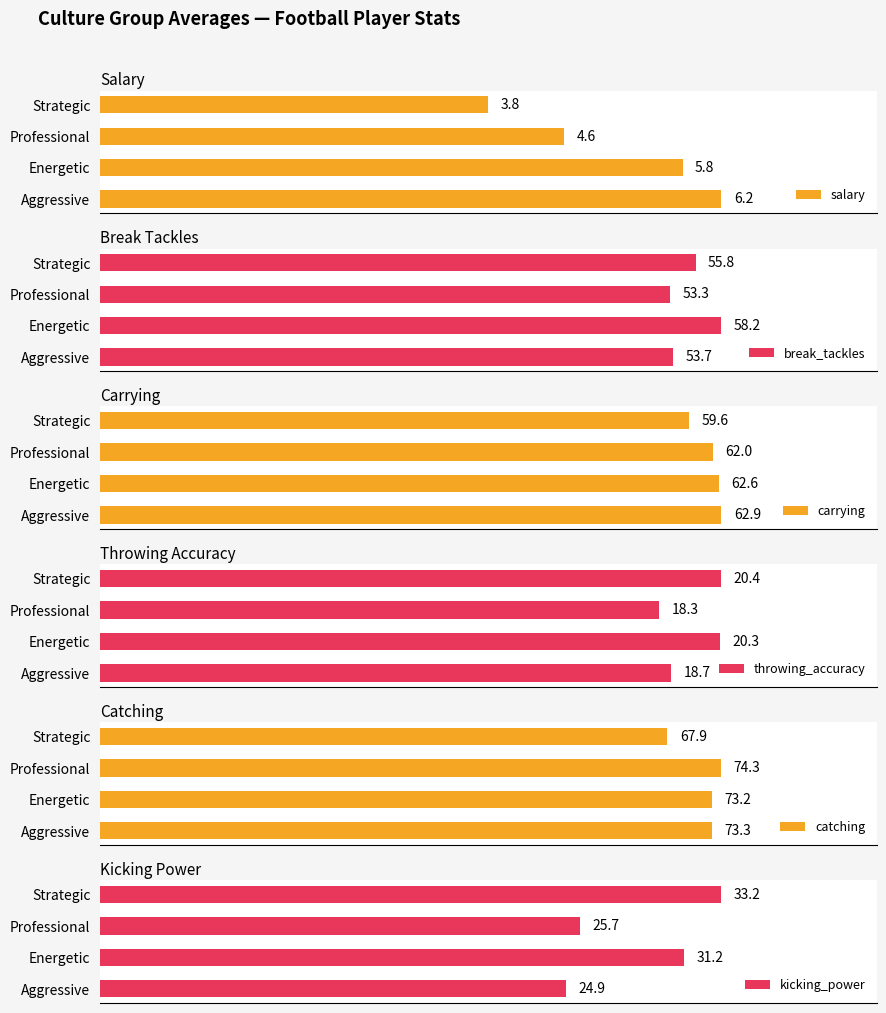

At which label does break_tackles reach its peak?

Energetic